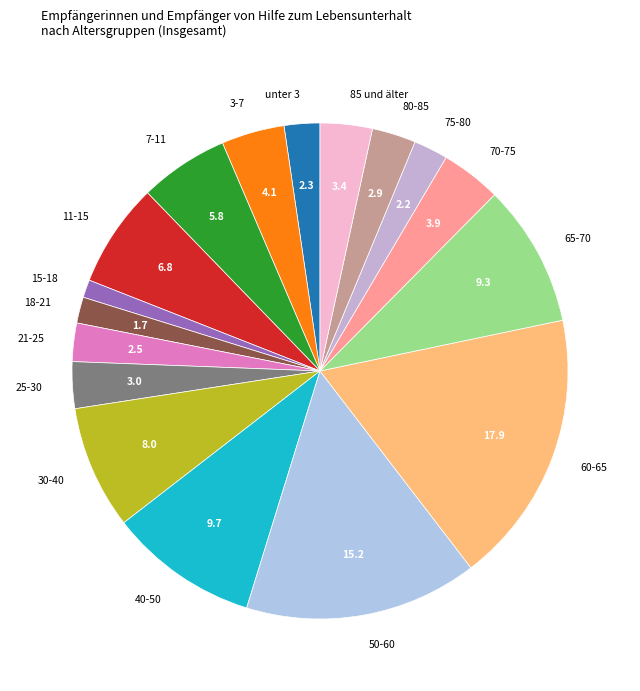

True or false: 60-65 accounts for 18% of the total.

True